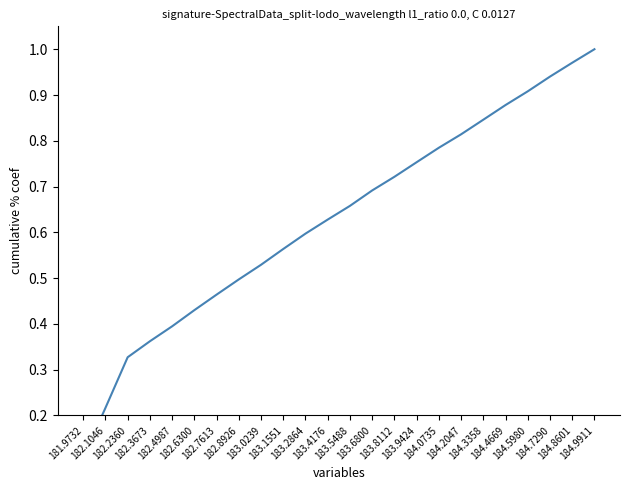

List the labels in order of value, largest first.

184.9911, 184.8601, 184.7290, 184.5980, 184.4669, 184.3358, 184.2047, 184.0735, 183.9424, 183.8112, 183.6800, 183.5488, 183.4176, 183.2864, 183.1551, 183.0239, 182.8926, 182.7613, 182.6300, 182.4987, 182.3673, 182.2360, 182.1046, 181.9732